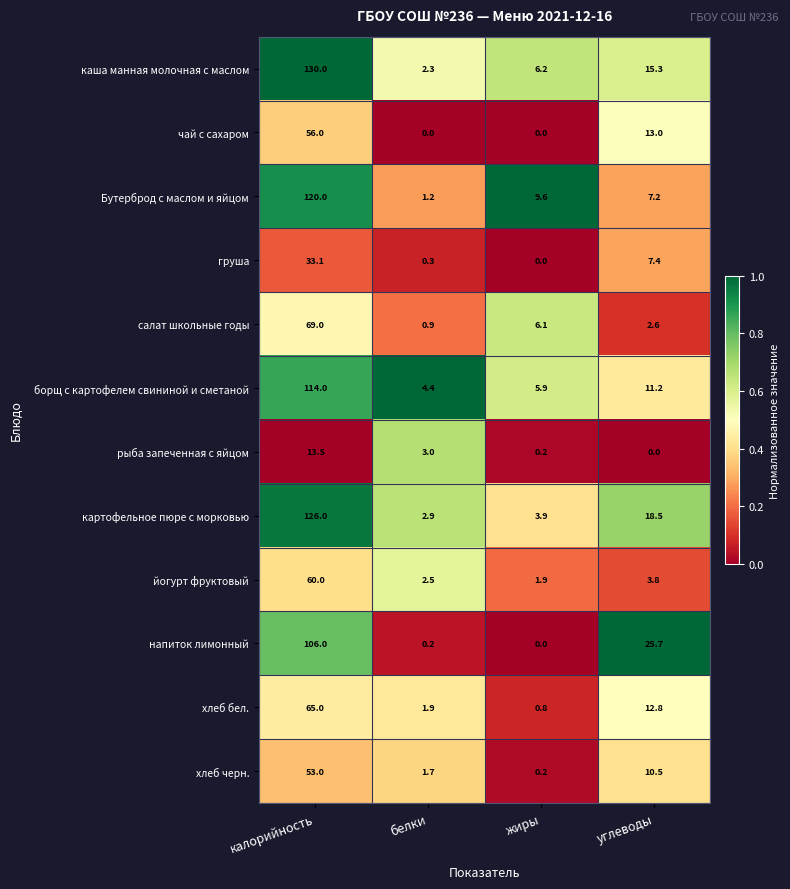

How many data points does each series have?

4